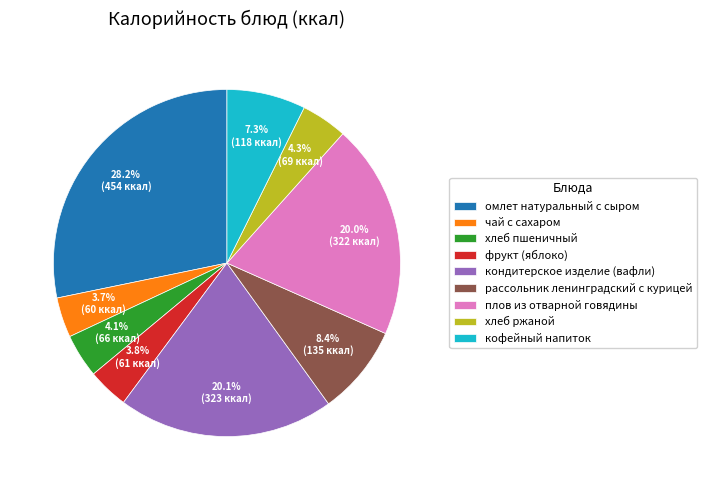

Do омлет натуральный с сыром and фрукт (яблоко) together represent more than half of the pie?

No